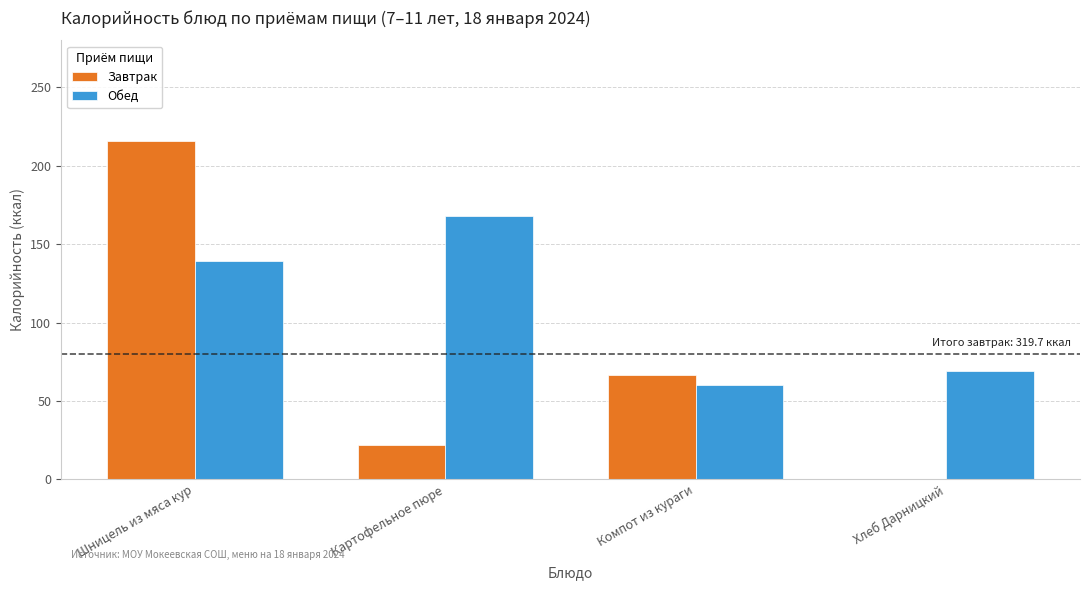

Reading left to right, what are all the values shown in this chart?

Завтрак: Шницель из мяса кур=216.0	Картофельное пюре=21.9	Компот из кураги=66.9	Хлеб Дарницкий=0.0
Обед: Шницель из мяса кур=139.0	Картофельное пюре=167.8	Компот из кураги=60.0	Хлеб Дарницкий=69.0